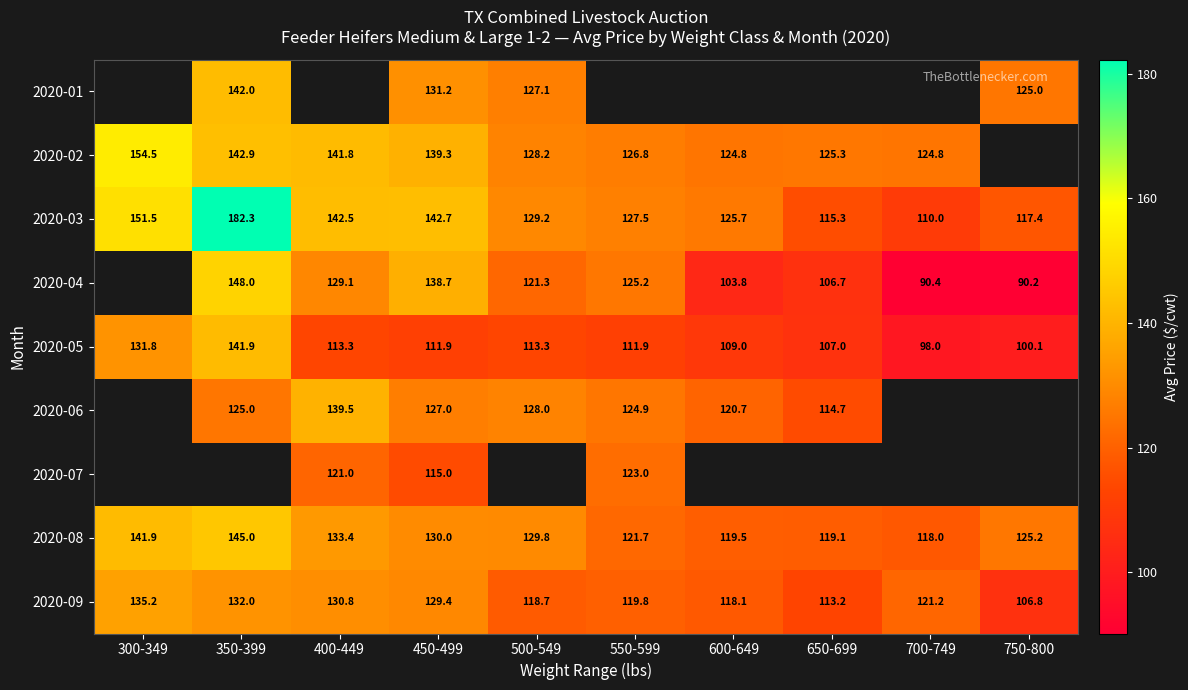

What value does the 2020-03 series have at 650-699?

115.3